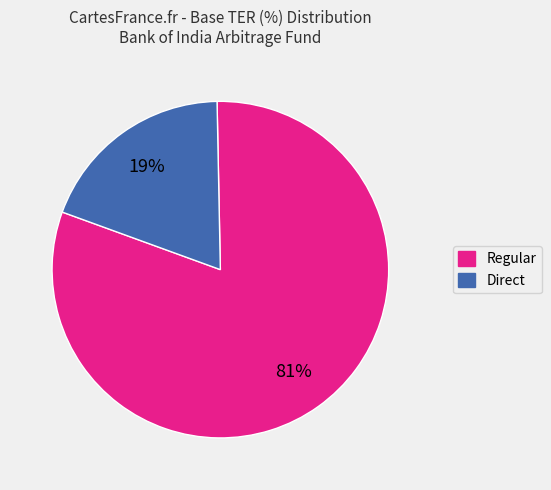

What is the smallest slice in the pie chart?

Direct